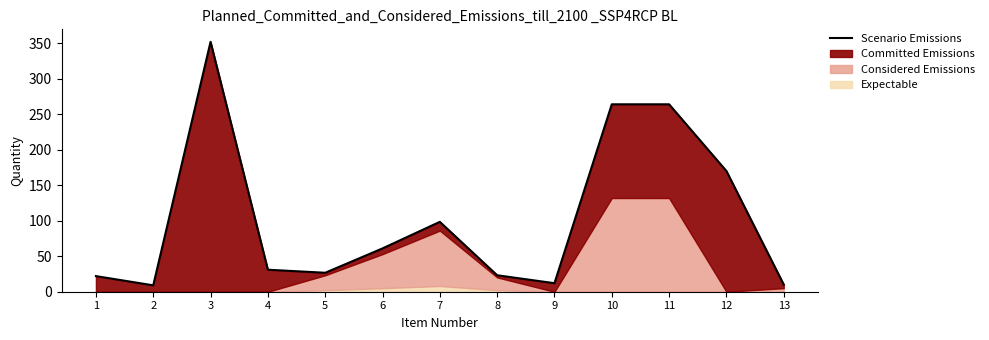

Rank the categories by value from highest to lowest.

3, 10, 11, 12, 7, 6, 4, 5, 8, 1, 9, 13, 2